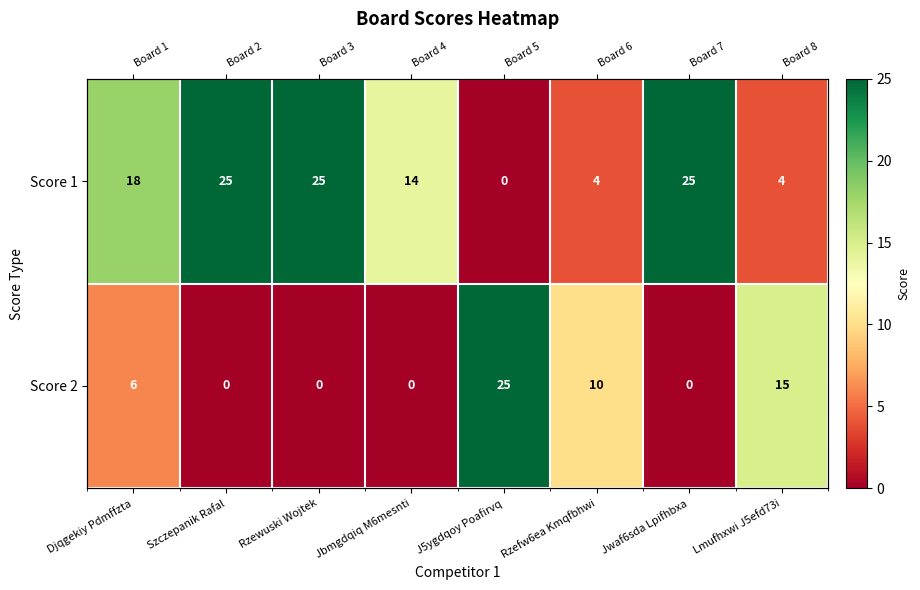

Which has a higher value, Djqgekiy Pdmffzta or Jbmgdqiq M6mesnti?

Djqgekiy Pdmffzta